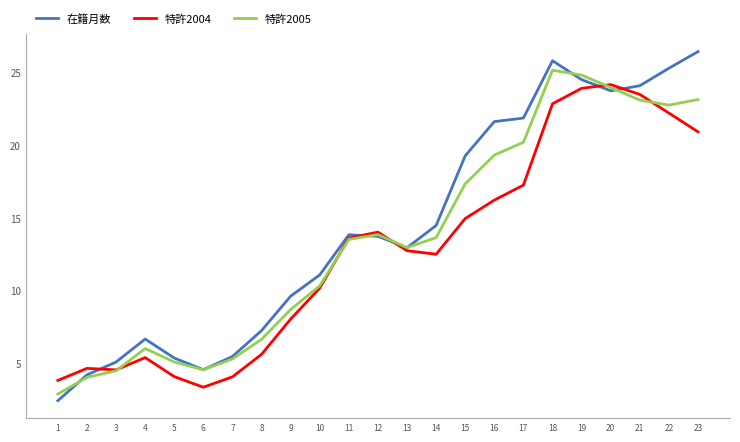

In 在籍月数, how many points are higher than both neighbors (excluding endpoints)?

3